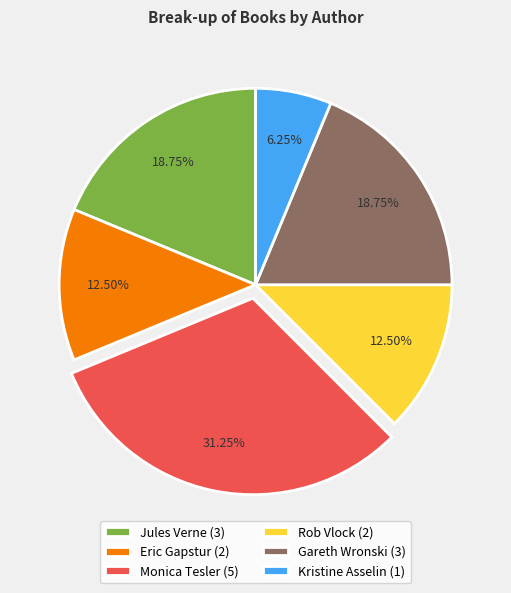

To the nearest percent, what portion does Rob Vlock represent?

12%